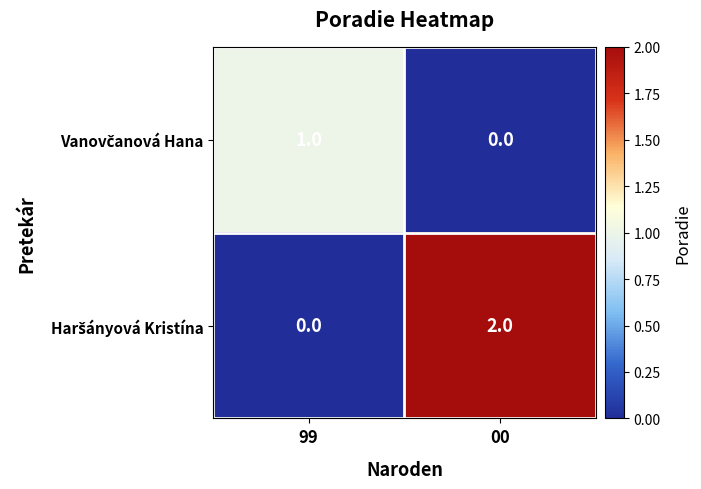

Which category has the highest value across all series?

00